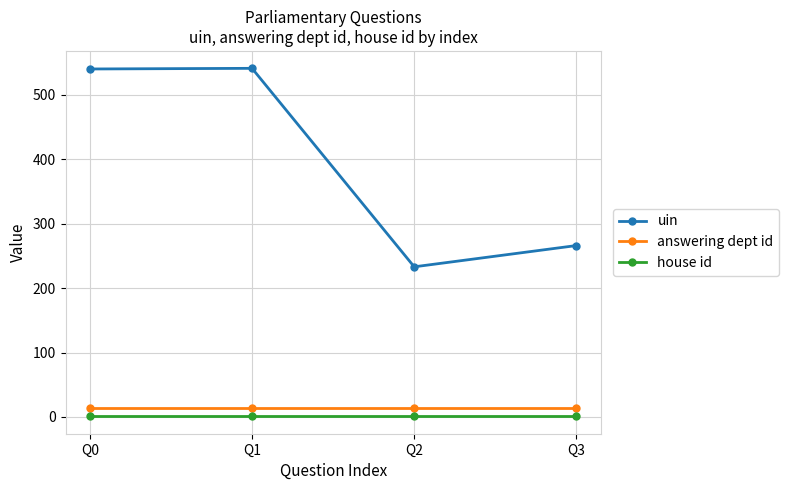

Is it true that uin equals 266 at Q3?

True